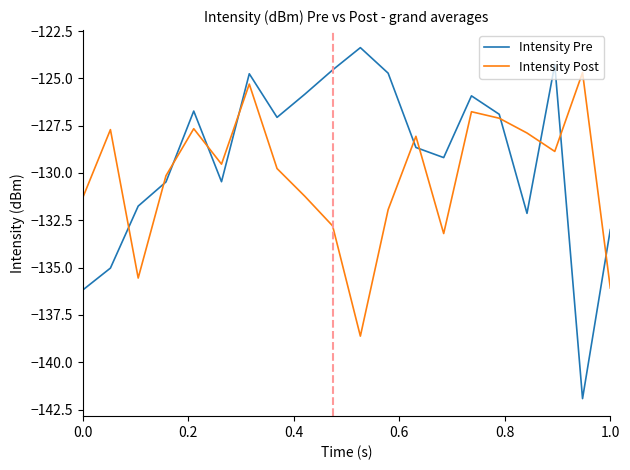

True or false: Intensity Post and Intensity Pre intersect in this chart.

True